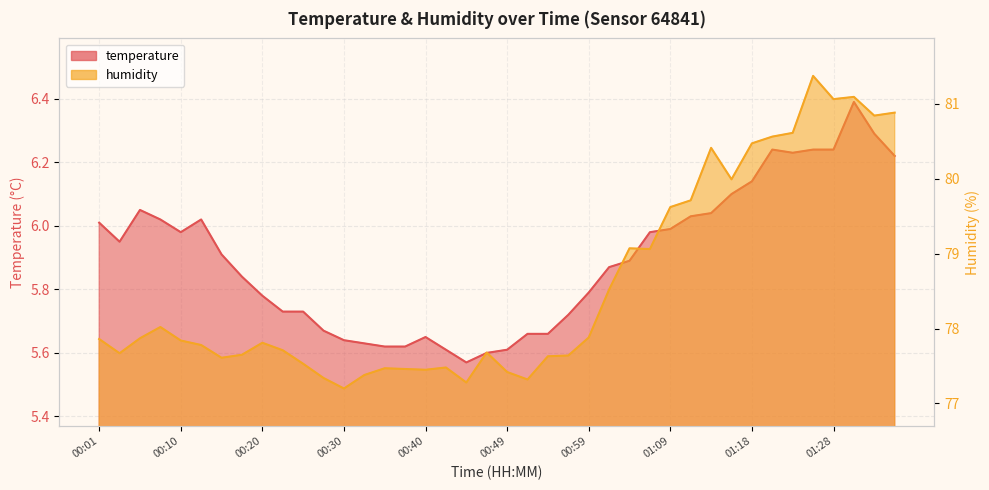

What is the label of the 16th point from the left?

00:37